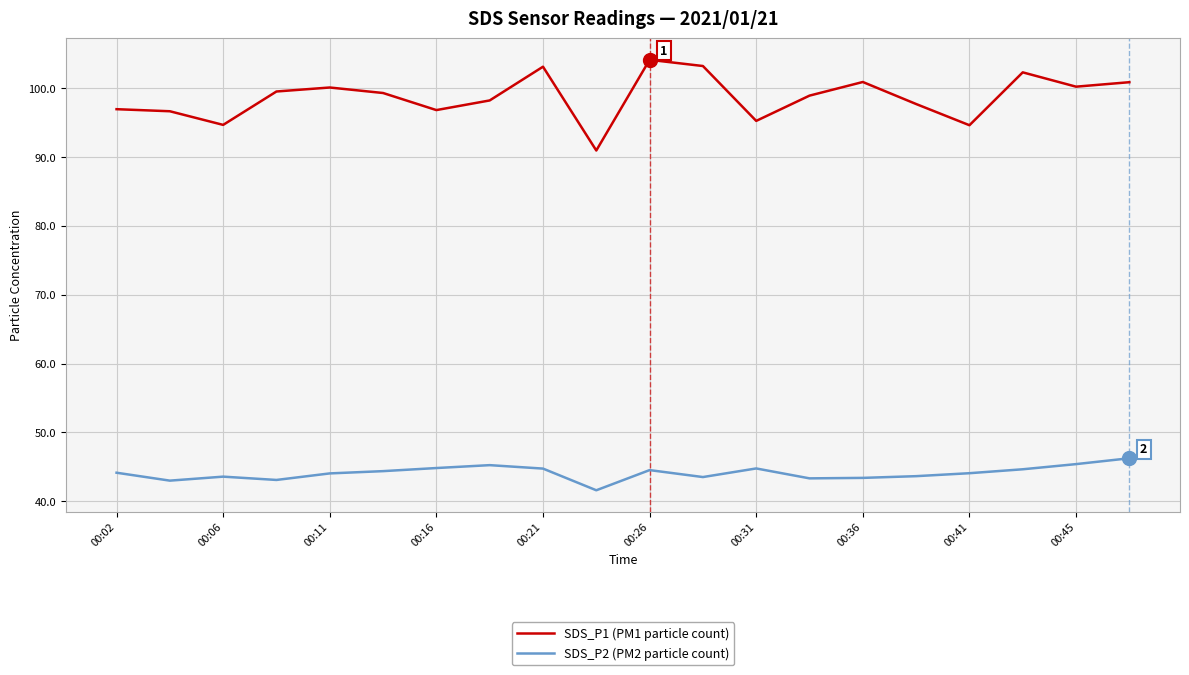

Which series has the largest range (max minus min)?

SDS_P1 (PM1 particle count)